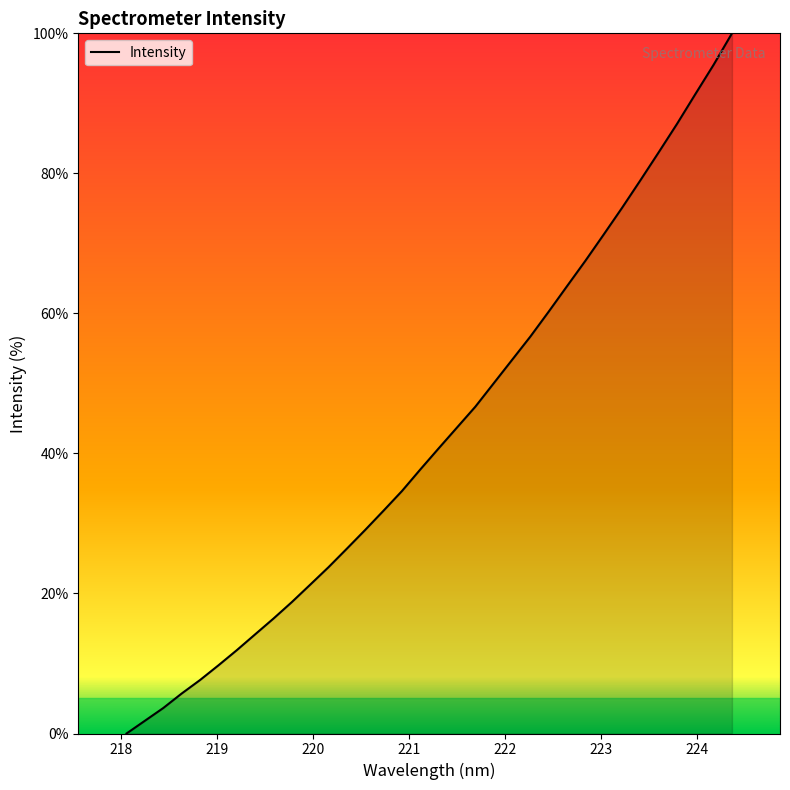

How many values exceed 40?

17